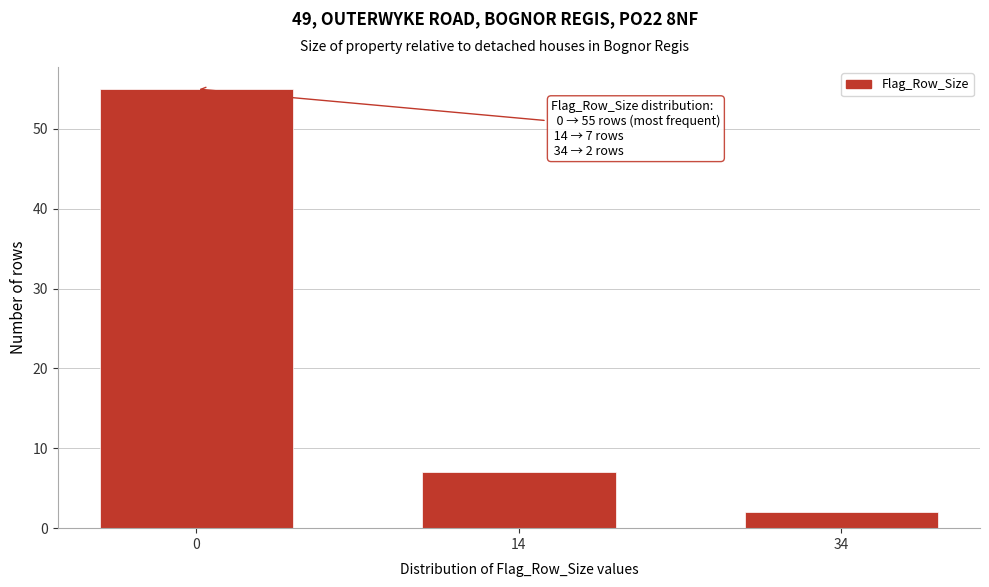

Reading left to right, list all the values displayed in this chart.

0=55	14=7	34=2